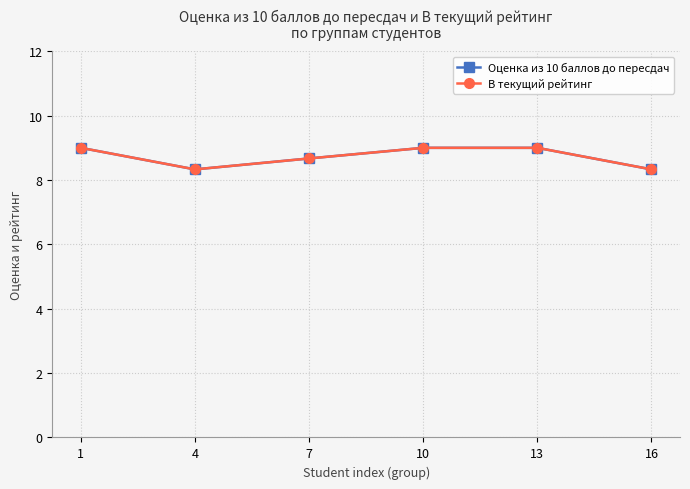

In Оценка из 10 баллов до пересдач, how many points are lower than both neighbors (excluding endpoints)?

1